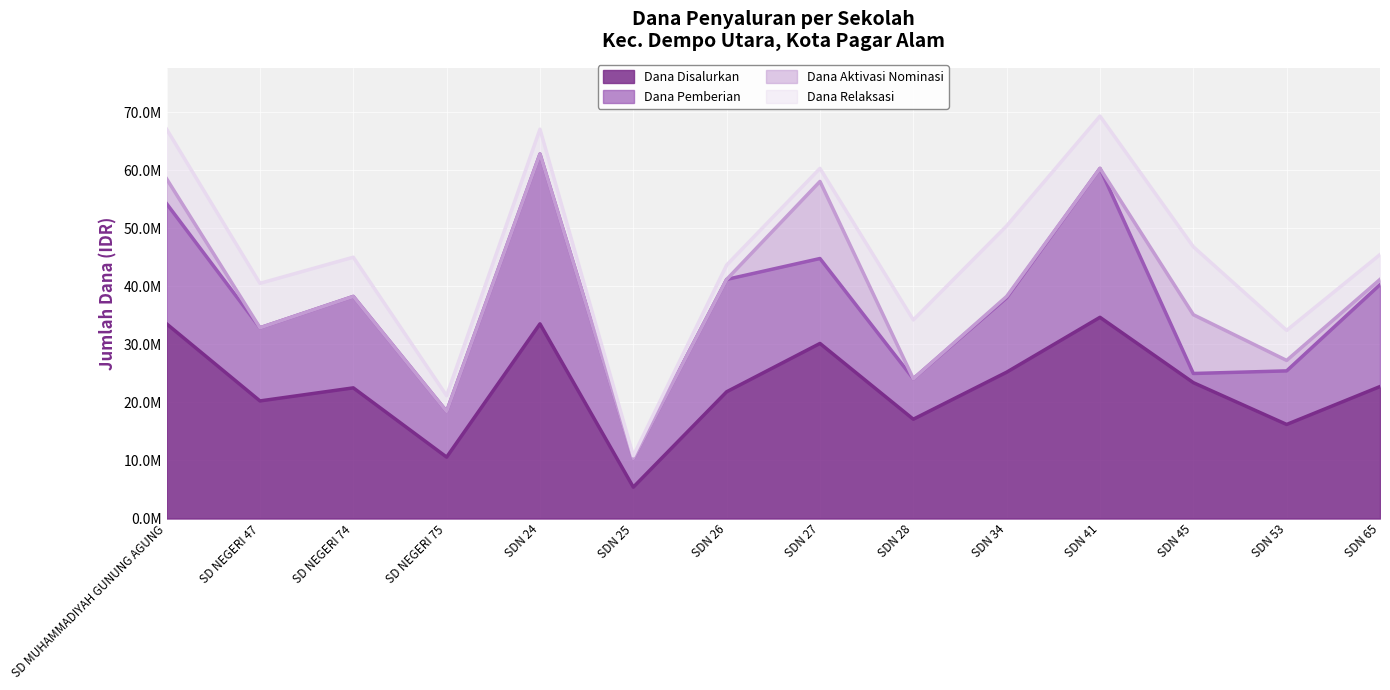

Which series ends up on top after the final intersection of Dana Relaksasi and Dana Aktivasi Nominasi?

Dana Relaksasi